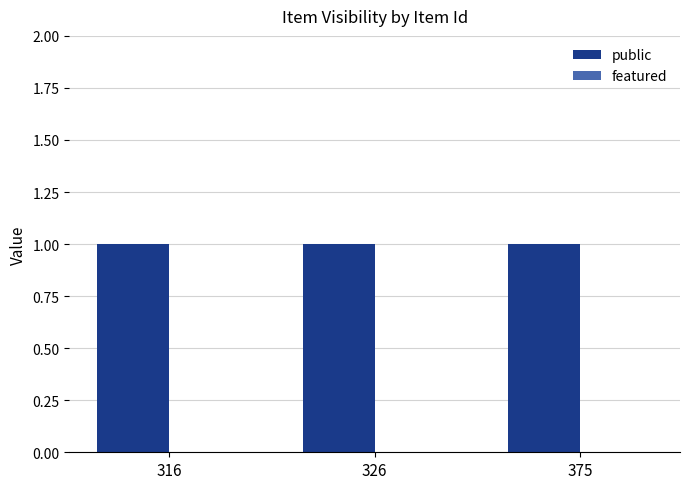

At 326, list the series in order from largest to smallest.

public, featured